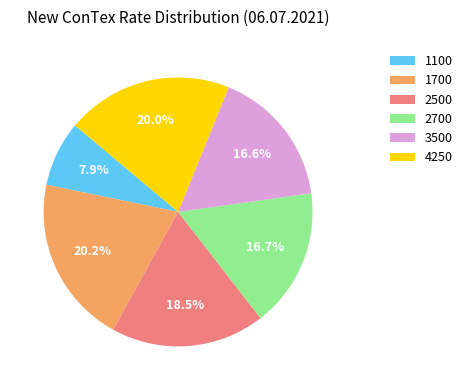

Approximately how many times larger is the value at 2500 compared to 2700?

1.1